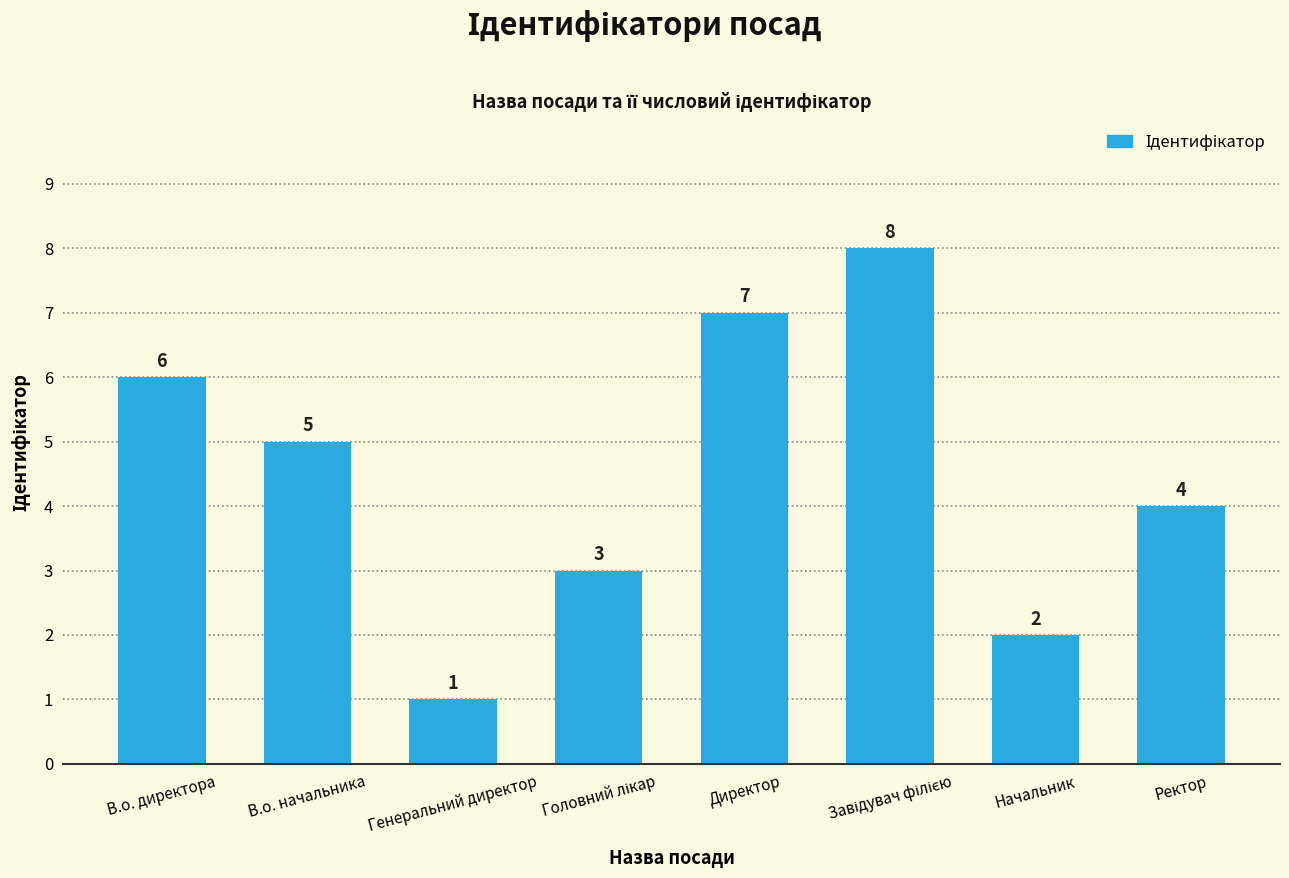

What is the difference between the maximum and minimum values?

7